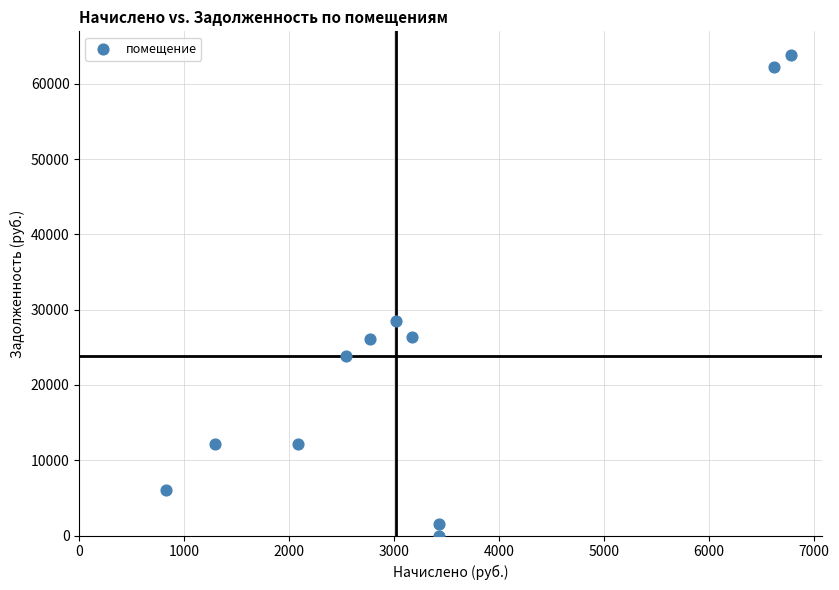

What is the average X value?

3270.1